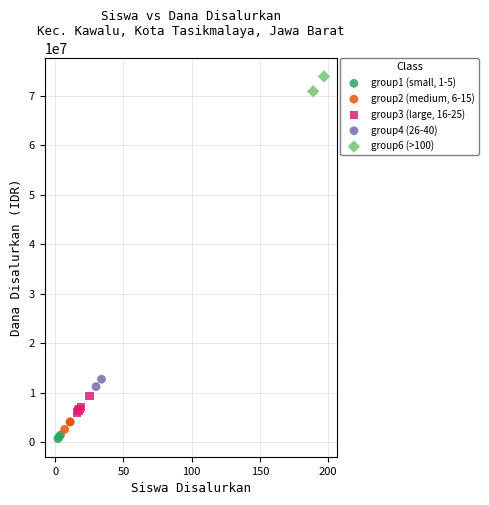

Which series contains the highest Y value?

group6 (>100)